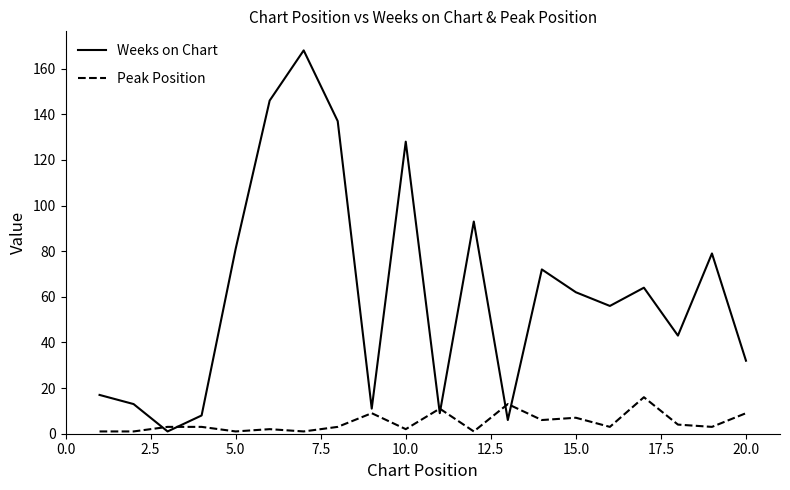

Which series has the widest spread of values?

Weeks on Chart